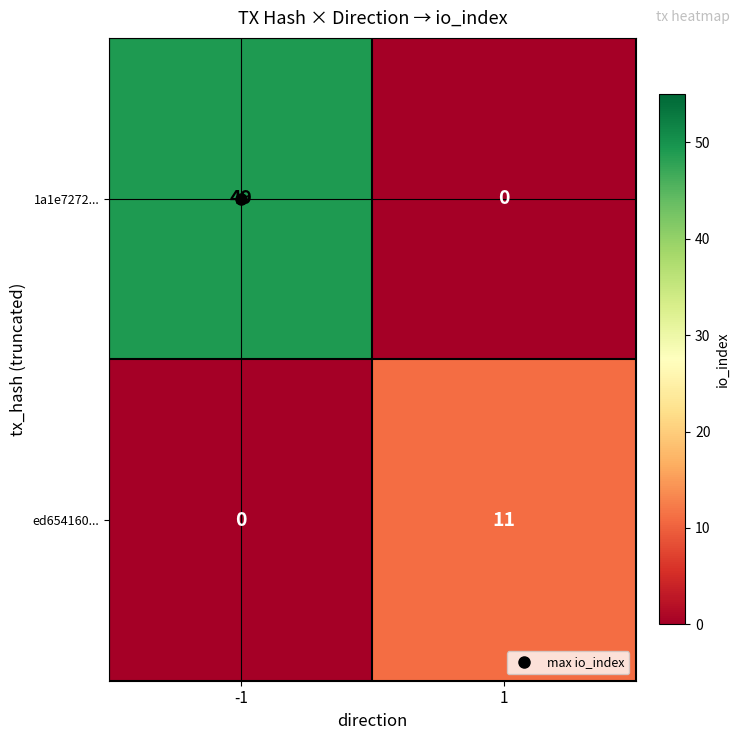

Which series has the widest spread of values?

1a1e7272...